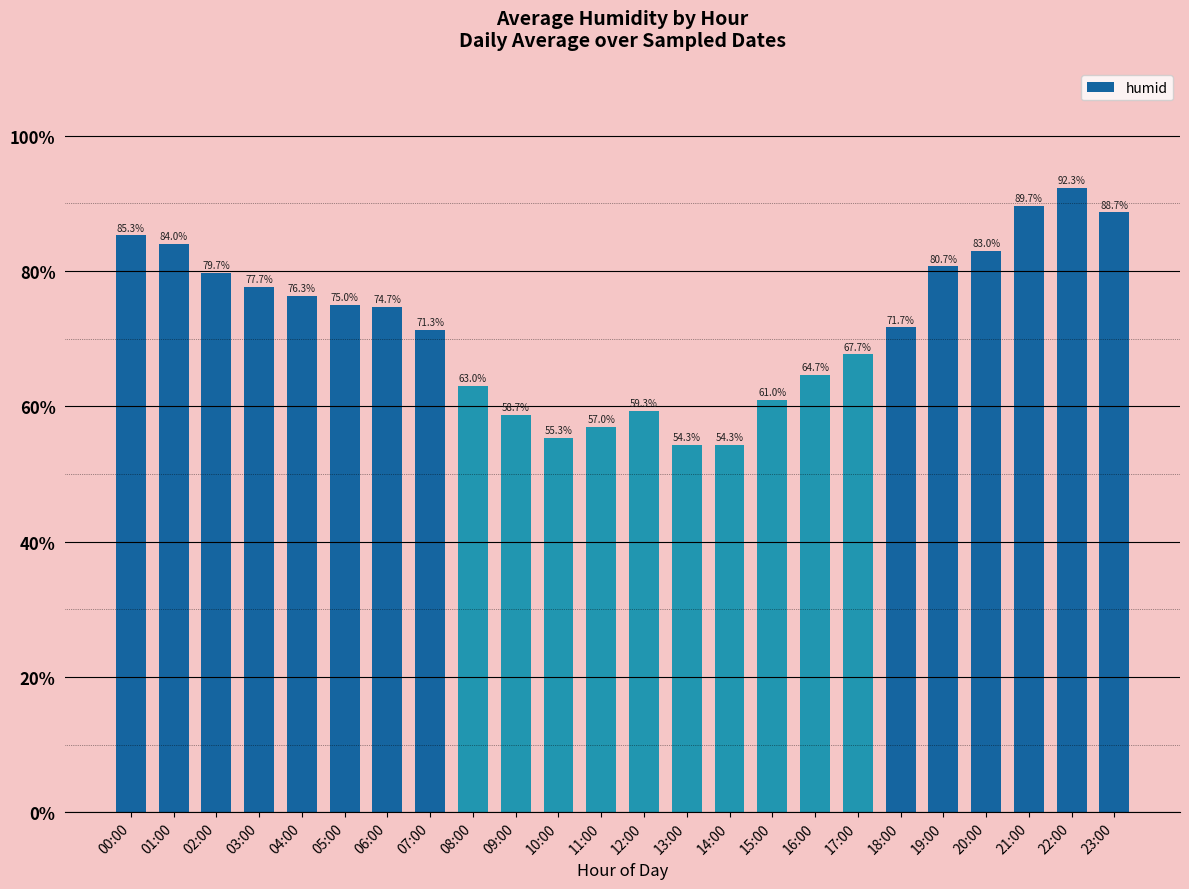

What is the maximum value shown in the chart?

92.3